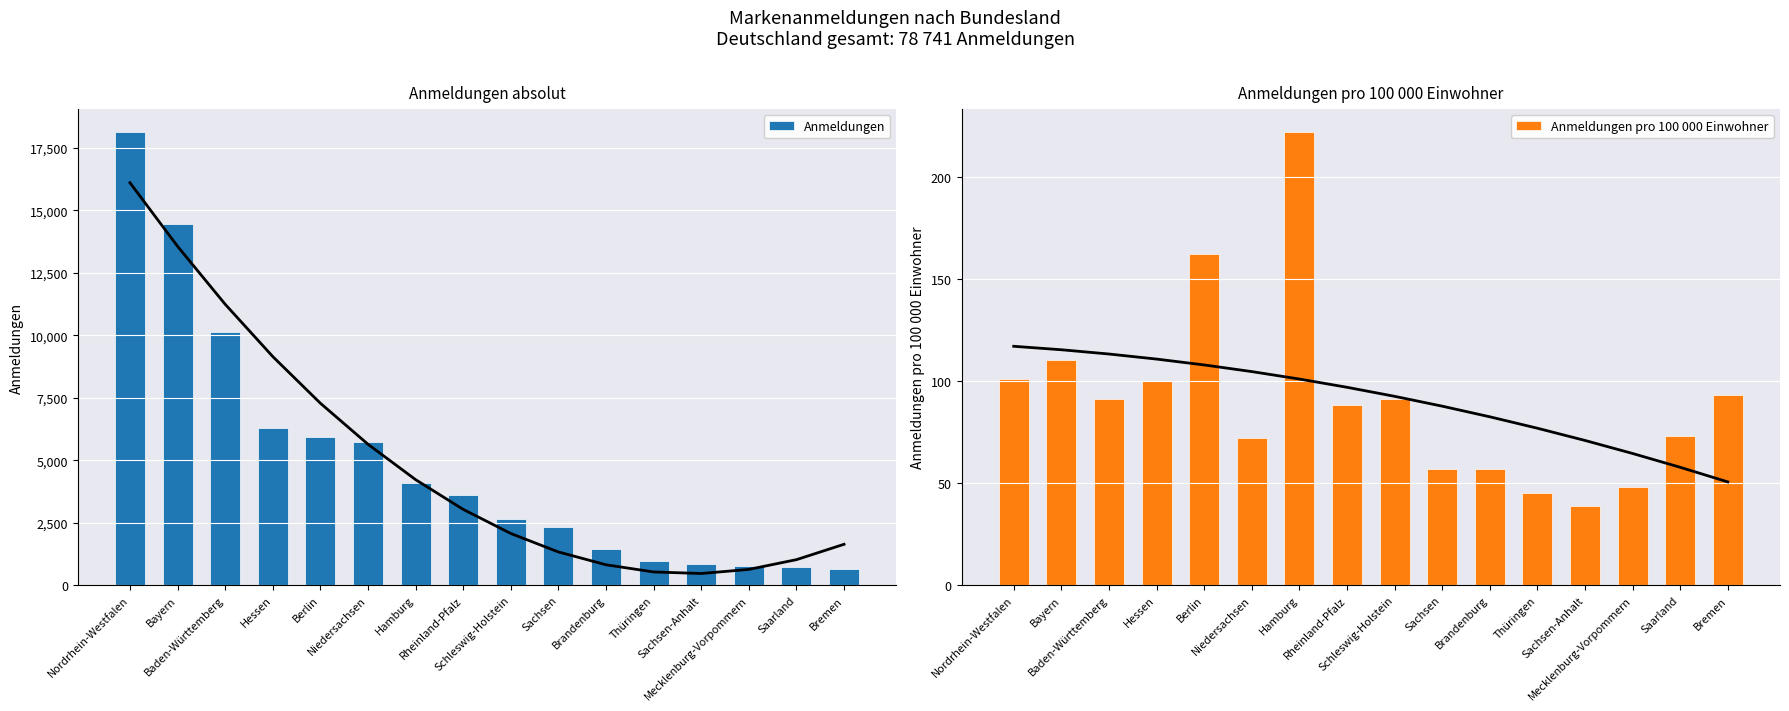

Is the value of Anmeldungen pro 100 000 Einwohner at Saarland greater than the value of Anmeldungen at Niedersachsen?

No